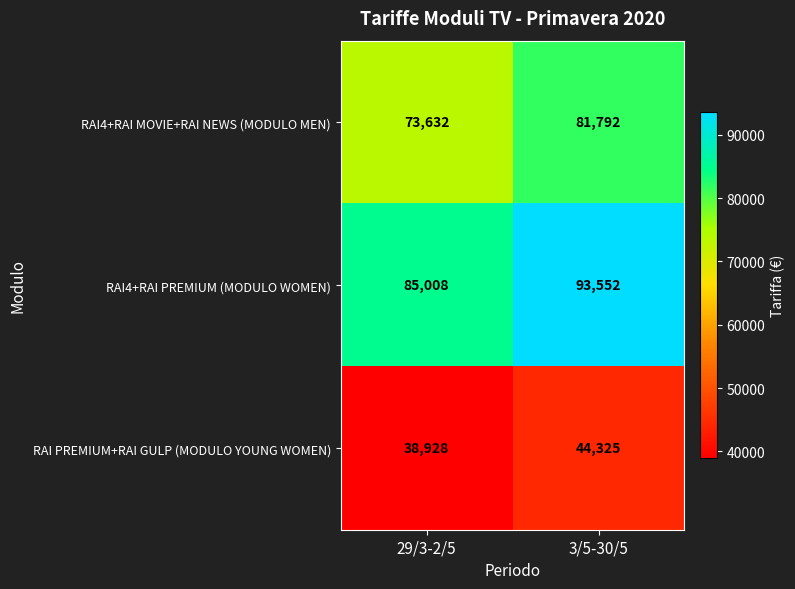

What is the maximum value shown in the chart?

93552